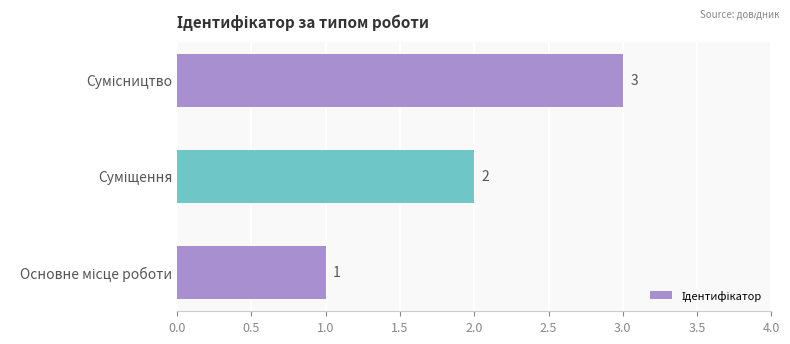

How many values are between 1 and 3?

3